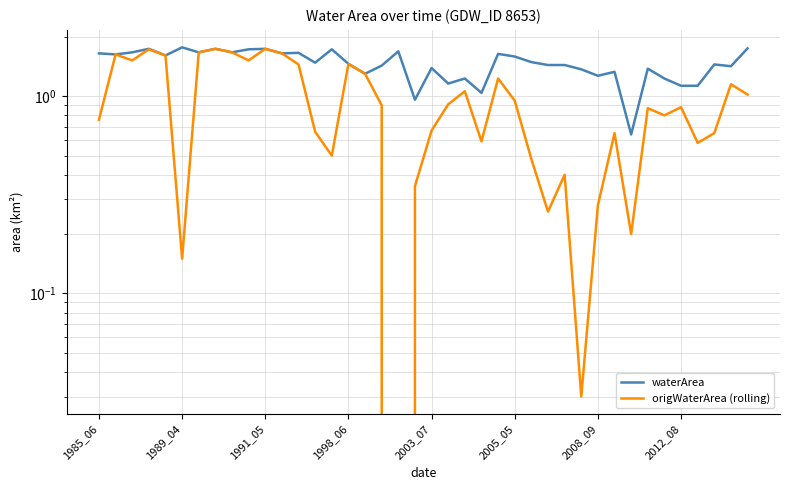

Is it true that origWaterArea (rolling) equals 1.3 at 16?

True